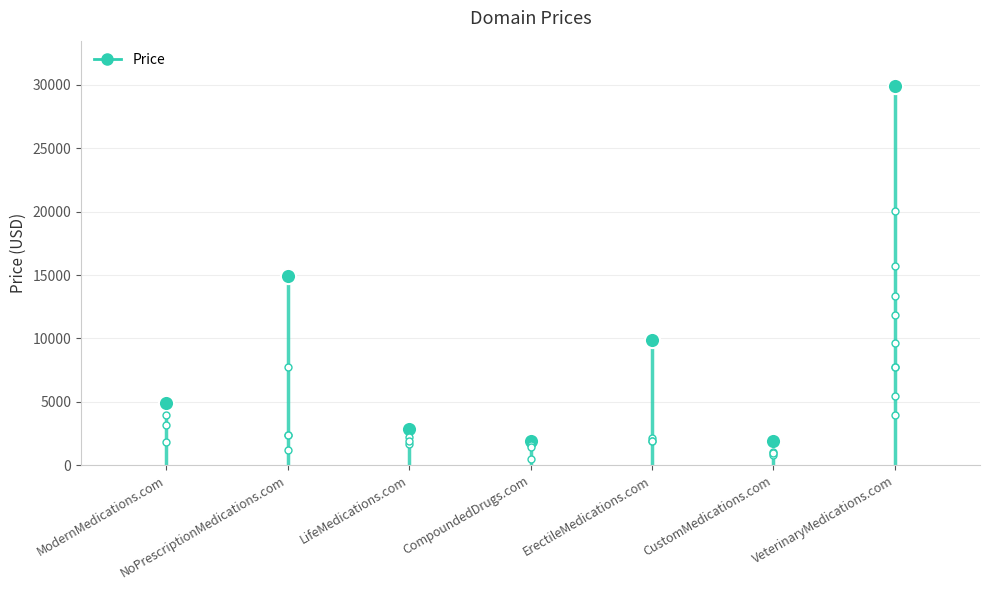

Between CompoundedDrugs.com and NoPrescriptionMedications.com, which is larger?

NoPrescriptionMedications.com